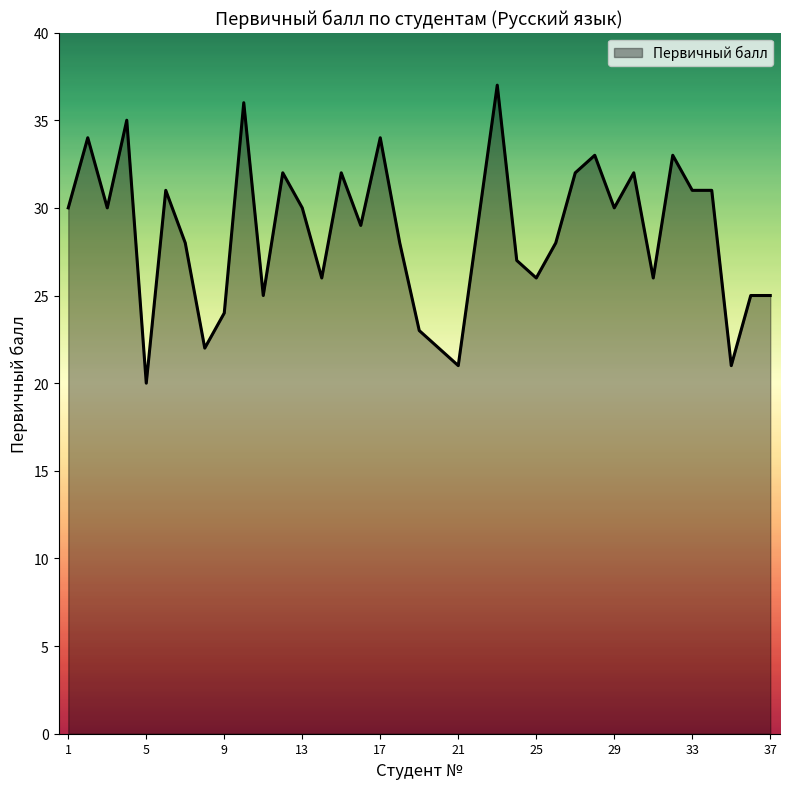

Reading left to right, what are all the values shown in this chart?

30	34	30	35	20	31	28	22	24	36	25	32	30	26	32	29	34	28	23	22	21	29	37	27	26	28	32	33	30	32	26	33	31	31	21	25	25